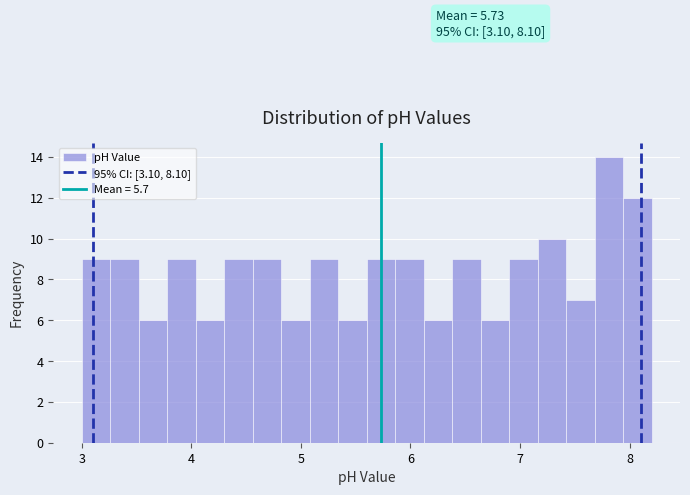

Read against the x-axis, roughly where is the centre of the tallest bar?

7.8